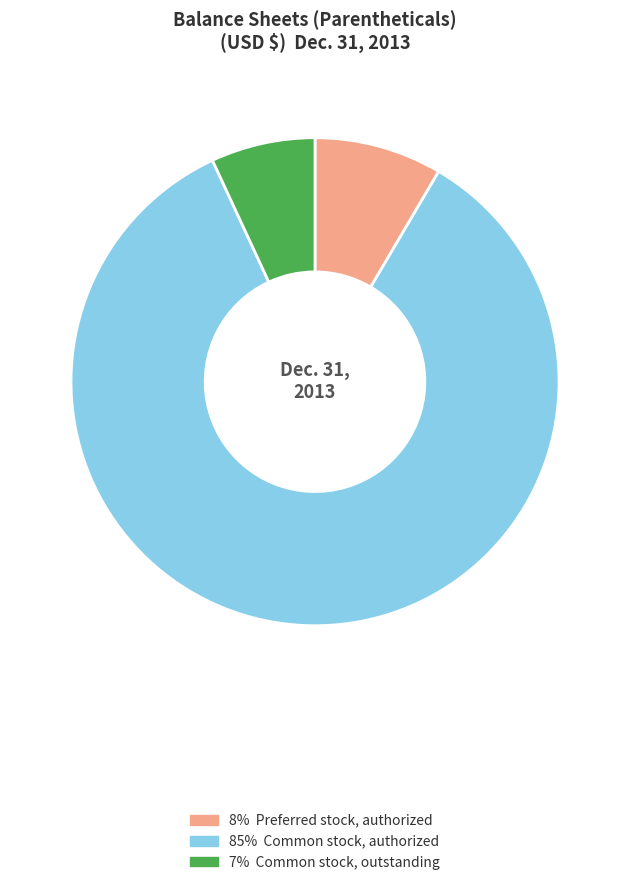

Is there a majority slice in this chart?

Yes